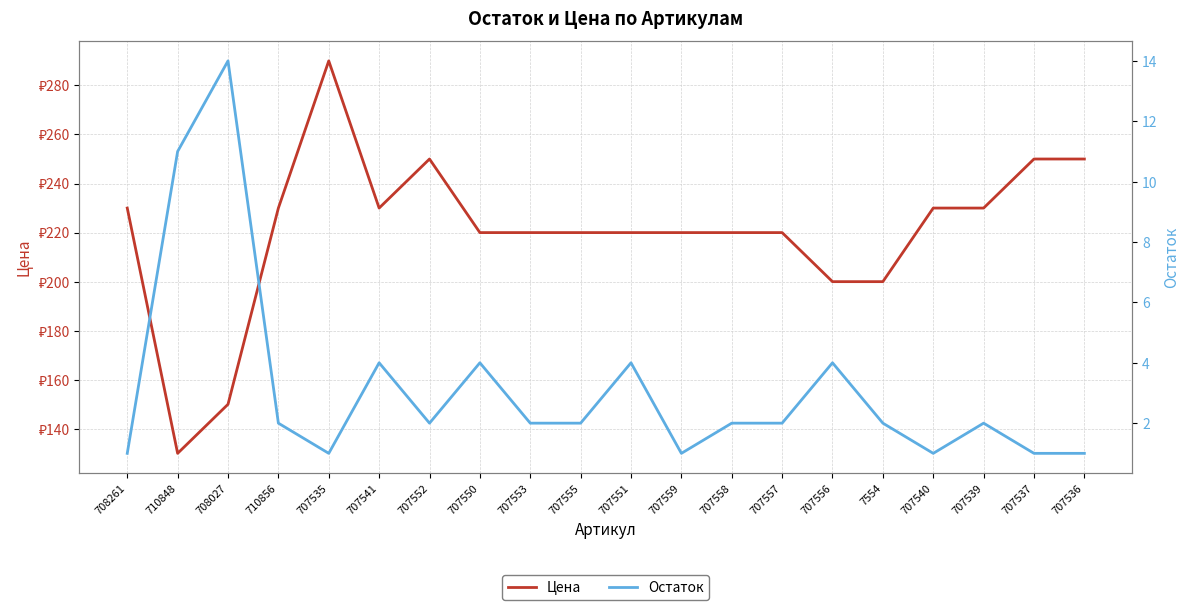

Does the chart have visible grid lines?

Yes